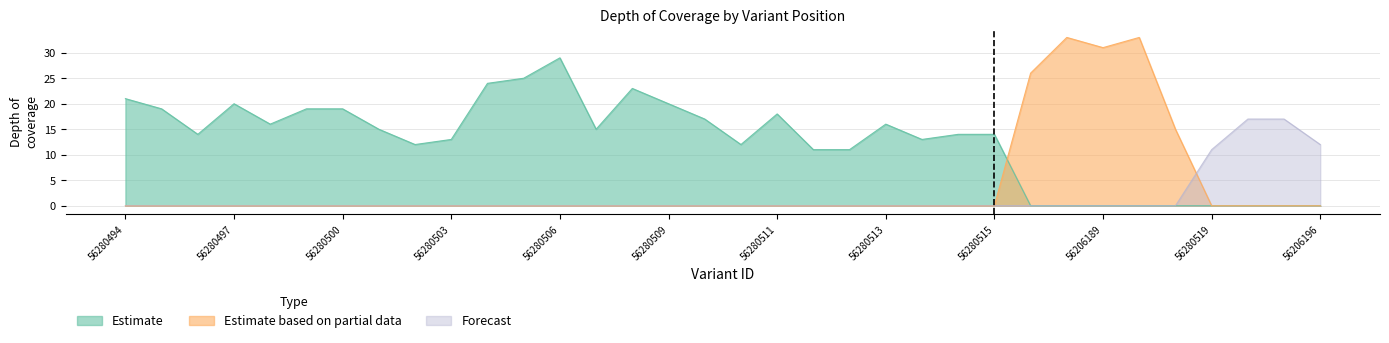

What is the maximum value for Estimate?

29